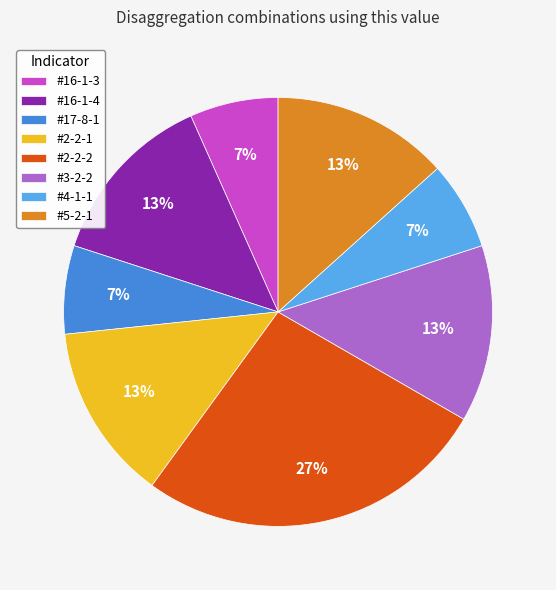

What is the largest slice in the pie chart?

#2-2-2